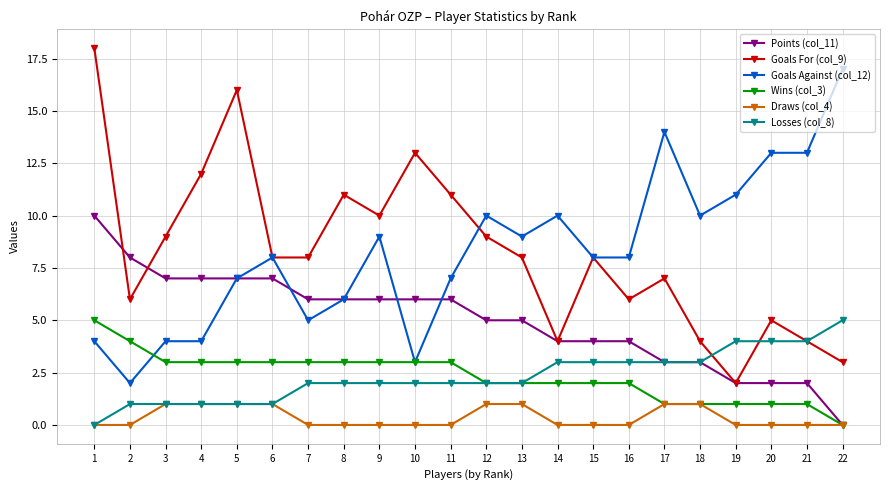

How many data points does each series have?

22